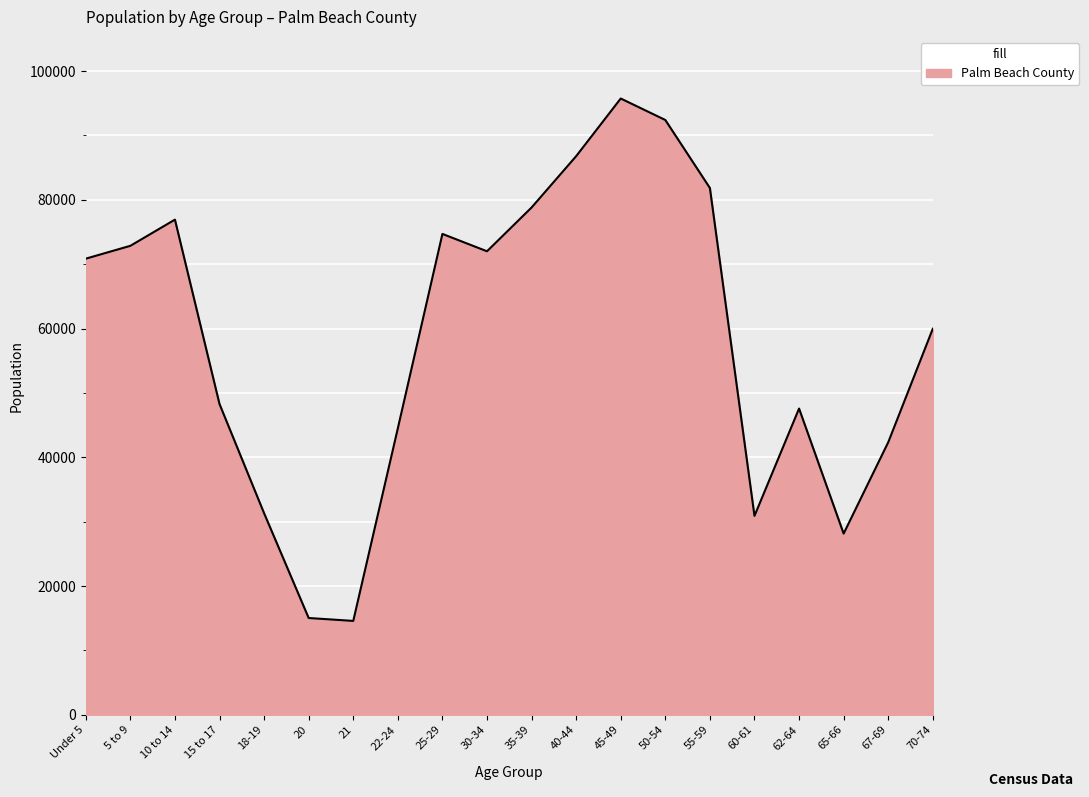

What is the sum of all values?

1165406